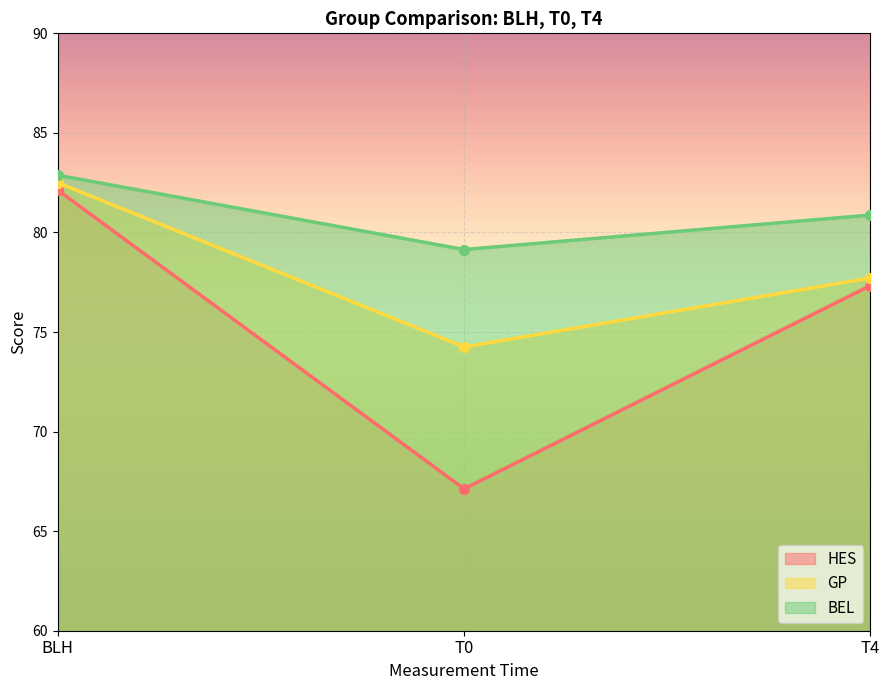

What is the total value across all series at T4?

235.9